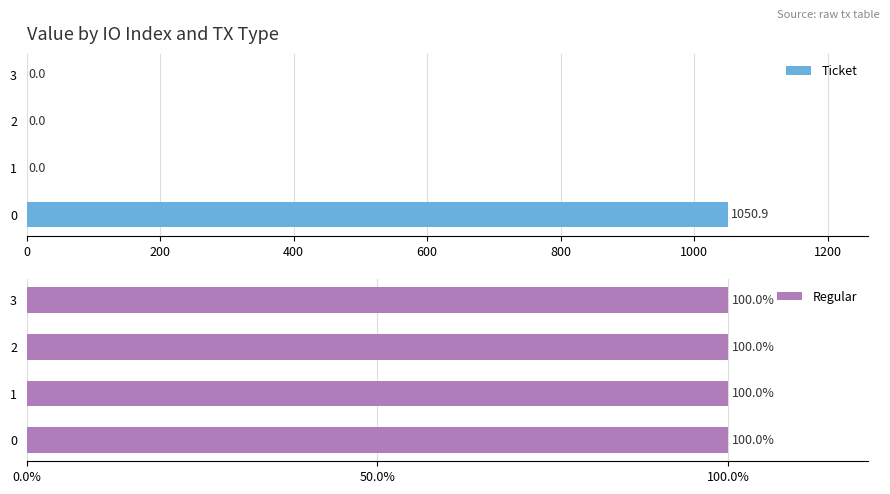

True or false: Ticket has a value of 0.0 at 3.

True